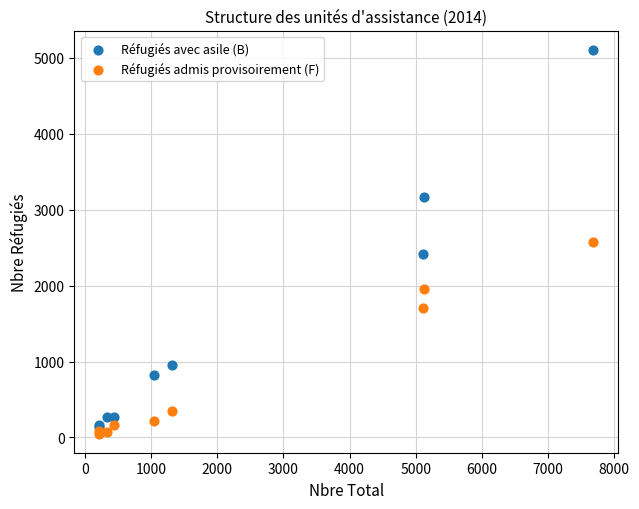

Which series contains the lowest Y value?

Réfugiés admis provisoirement (F)